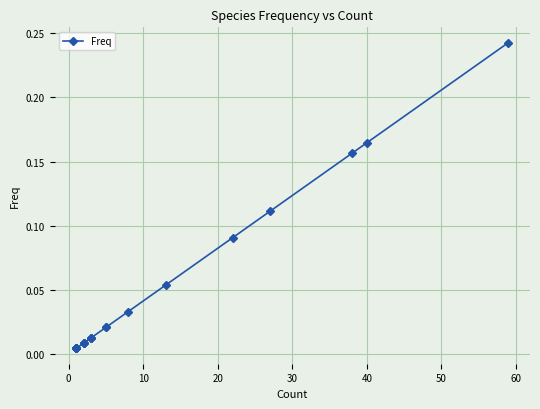

True or false: there are more than 1 points higher than both neighbors.

False